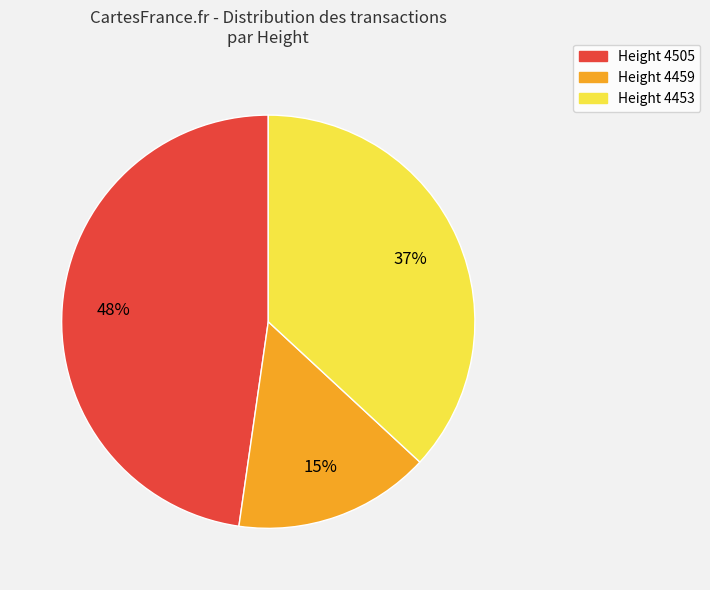

Is there a majority slice in this chart?

No